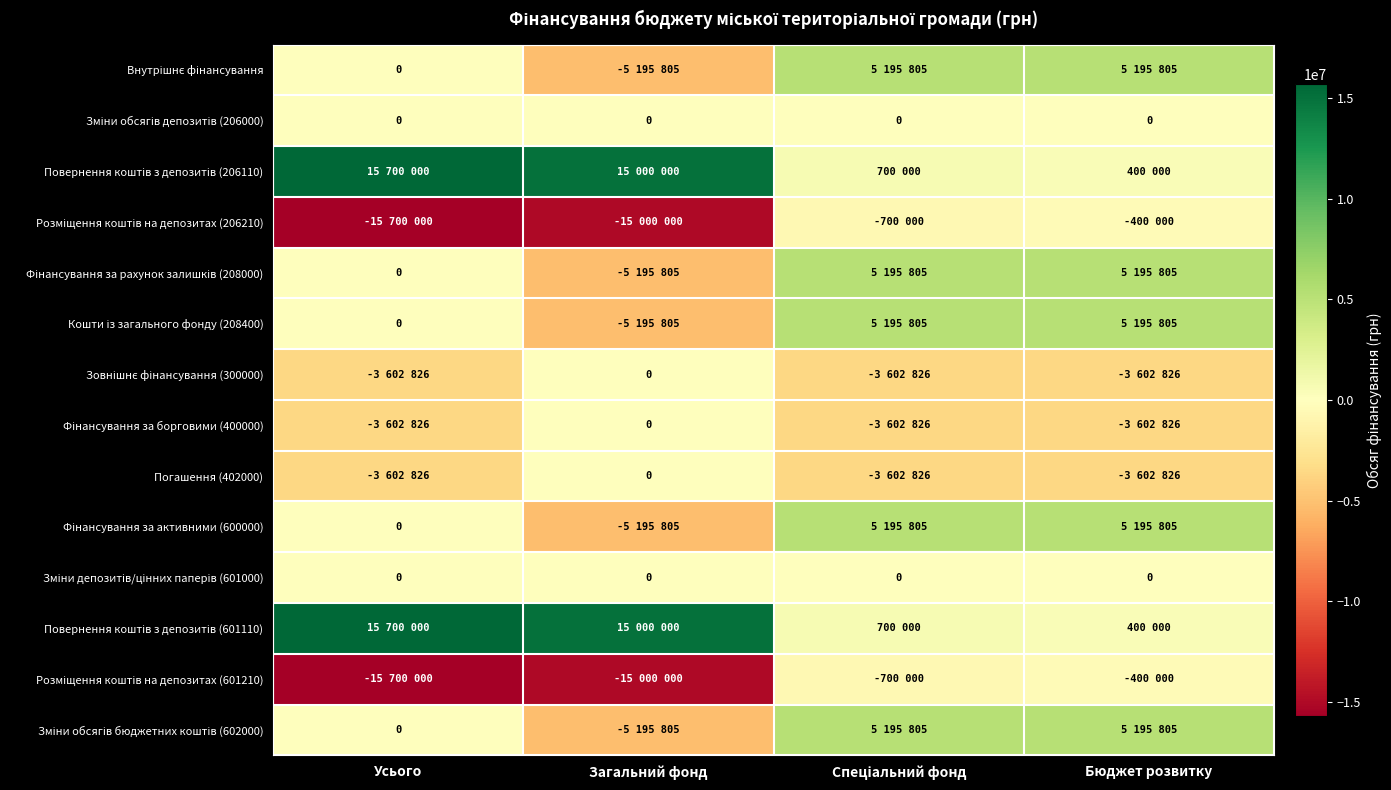

What is the approximate value of Повернення коштів з депозитів (601110) at Бюджет розвитку, to the nearest 50?

400000